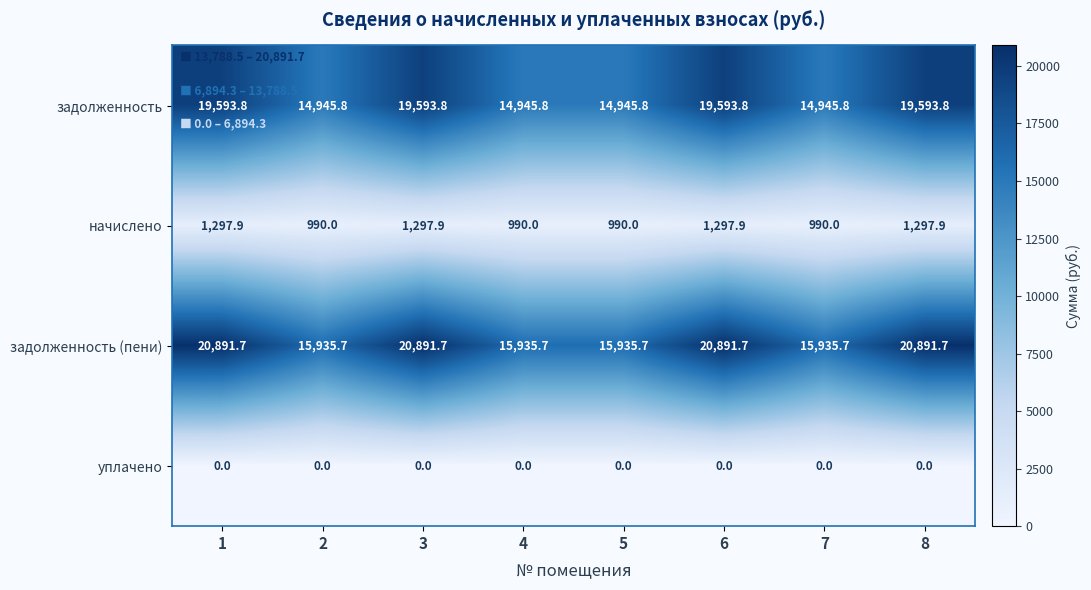

What is the approximate value of задолженность at 5?

14945.8